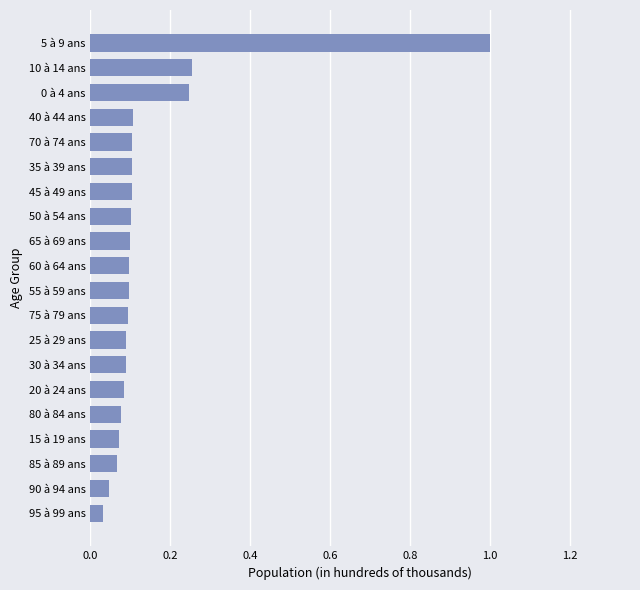

What is the change in value from 90 à 94 ans to 50 à 54 ans?

+0.1